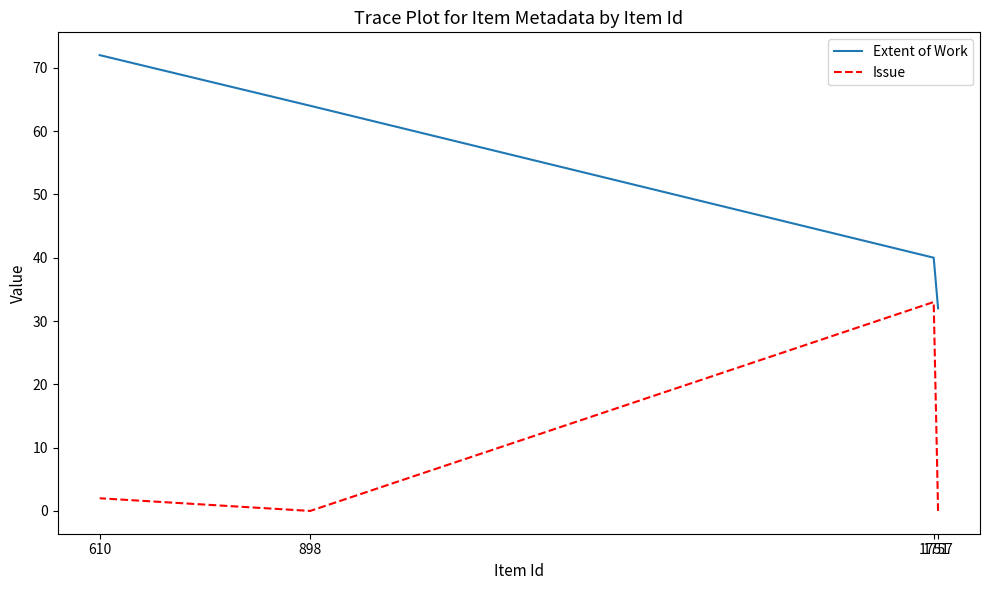

Does the chart have visible grid lines?

No